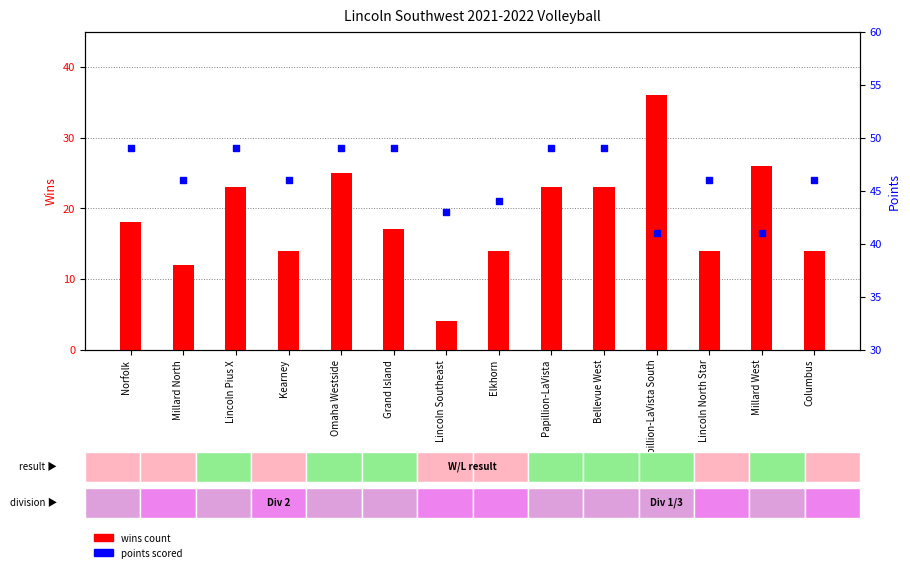

What is the total value across all series at Papillion-LaVista South?

77